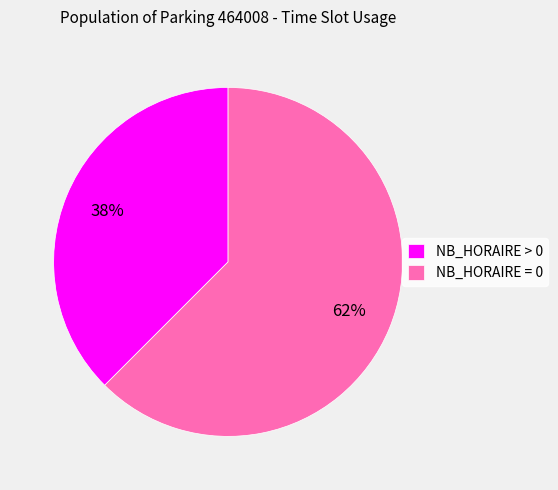

The NB_HORAIRE = 0 slice represents 48% of the pie. True or false?

False